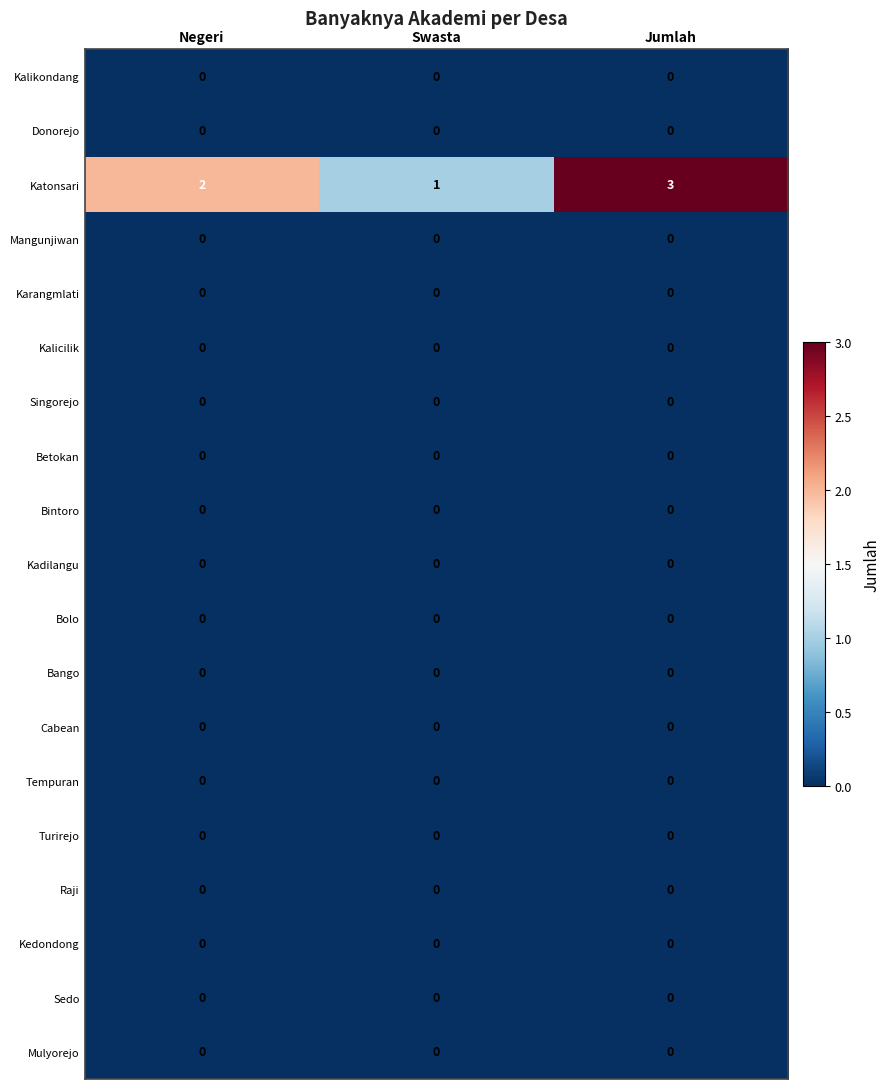

What is the total value across all series at Jumlah?

3